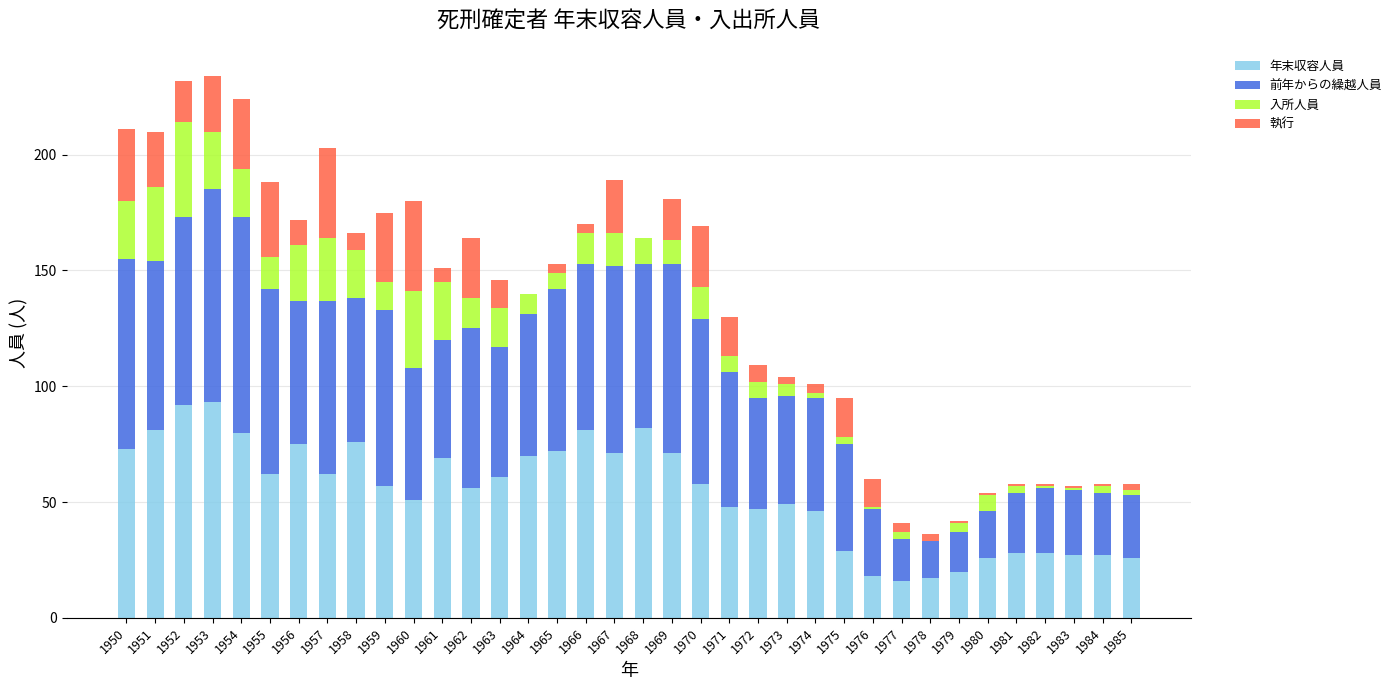

At which label does 年末収容人員 first exceed 58?

1950